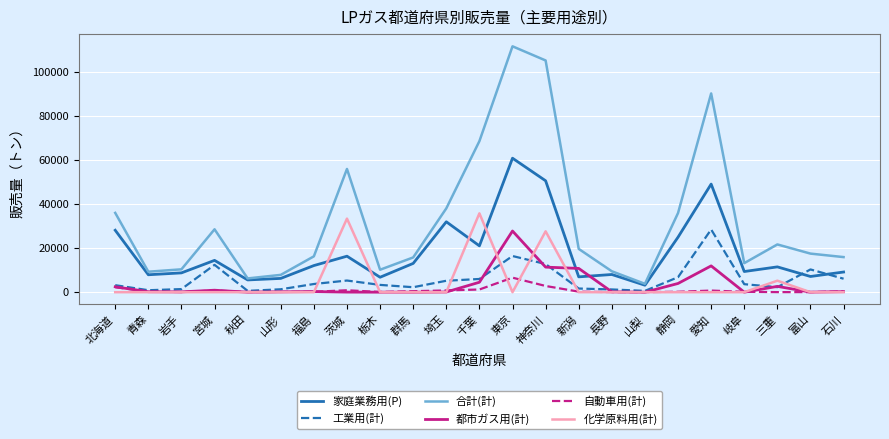

What is the maximum value shown in the chart?

111539